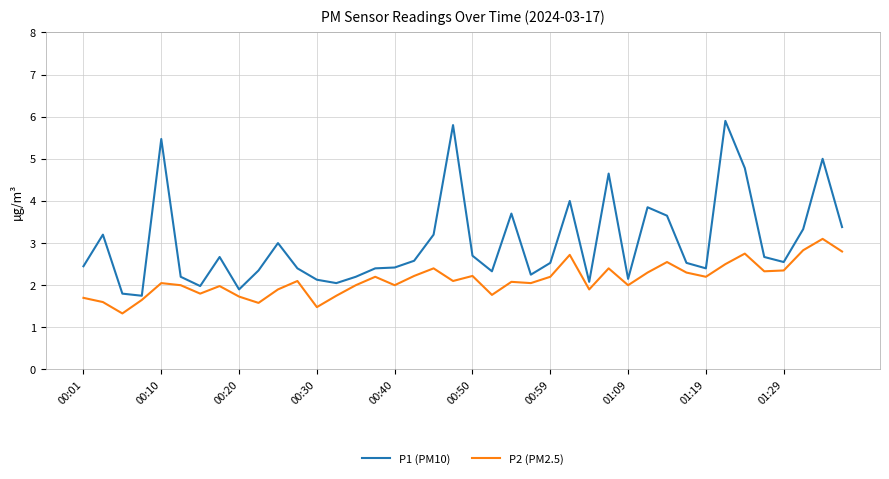

True or false: P1 (PM10) has more than 1 points higher than both neighbors.

True